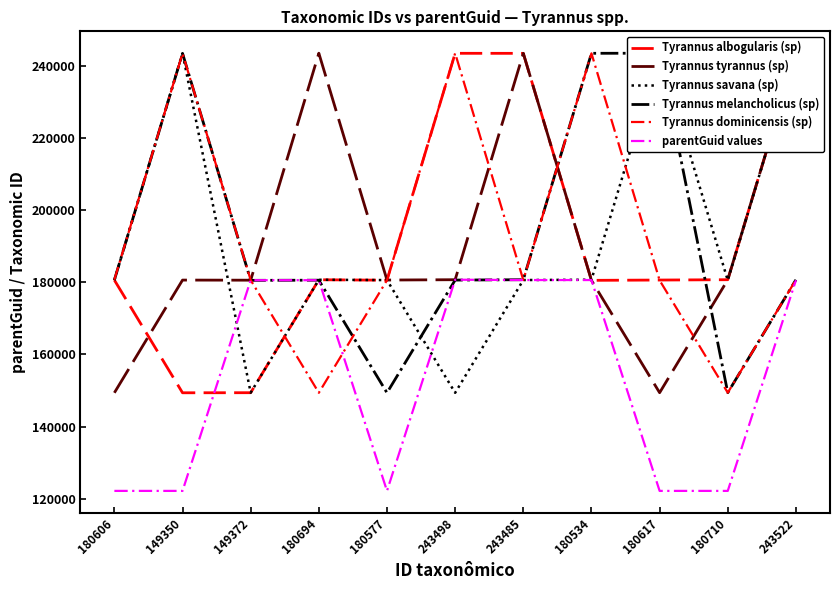

What is the sum of the parentGuid values values at 243485 and 180577?

302758